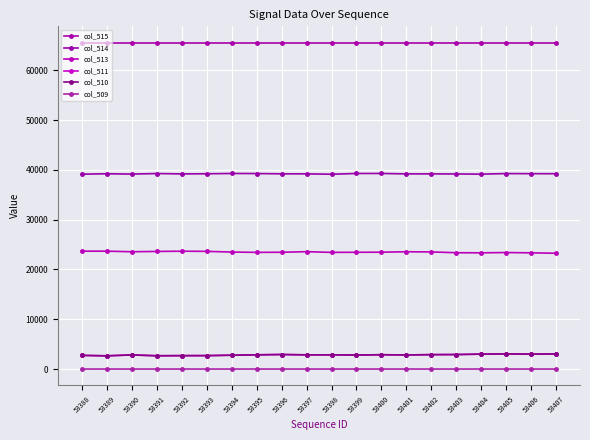

Reading left to right, transcribe all the data shown in this chart.

col_515: 53388=65535	53389=65535	53390=65535	53391=65535	53392=65535	53393=65535	53394=65535	53395=65535	53396=65535	53397=65535	53398=65535	53399=65535	53400=65535	53401=65535	53402=65535	53403=65535	53404=65535	53405=65535	53406=65535	53407=65535
col_514: 53388=39124	53389=39214	53390=39147	53391=39255	53392=39182	53393=39210	53394=39266	53395=39251	53396=39200	53397=39189	53398=39117	53399=39265	53400=39269	53401=39188	53402=39185	53403=39170	53404=39132	53405=39248	53406=39226	53407=39219
col_513: 53388=23667	53389=23666	53390=23554	53391=23611	53392=23660	53393=23629	53394=23491	53395=23429	53396=23446	53397=23565	53398=23424	53399=23445	53400=23461	53401=23550	53402=23512	53403=23355	53404=23337	53405=23393	53406=23332	53407=23250
col_511: 53388=2744	53389=2655	53390=2834	53391=2669	53392=2693	53393=2696	53394=2778	53395=2855	53396=2919	53397=2853	53398=2854	53399=2821	53400=2874	53401=2834	53402=2893	53403=2915	53404=2995	53405=3042	53406=2995	53407=3037
col_510: 53388=2744	53389=2653	53390=2834	53391=2668	53392=2693	53393=2696	53394=2777	53395=2855	53396=2918	53397=2853	53398=2854	53399=2820	53400=2873	53401=2834	53402=2893	53403=2914	53404=2994	53405=3042	53406=2994	53407=3036
col_509: 53388=0	53389=2	53390=0	53391=1	53392=0	53393=0	53394=1	53395=0	53396=1	53397=0	53398=0	53399=1	53400=1	53401=0	53402=0	53403=1	53404=1	53405=0	53406=1	53407=1